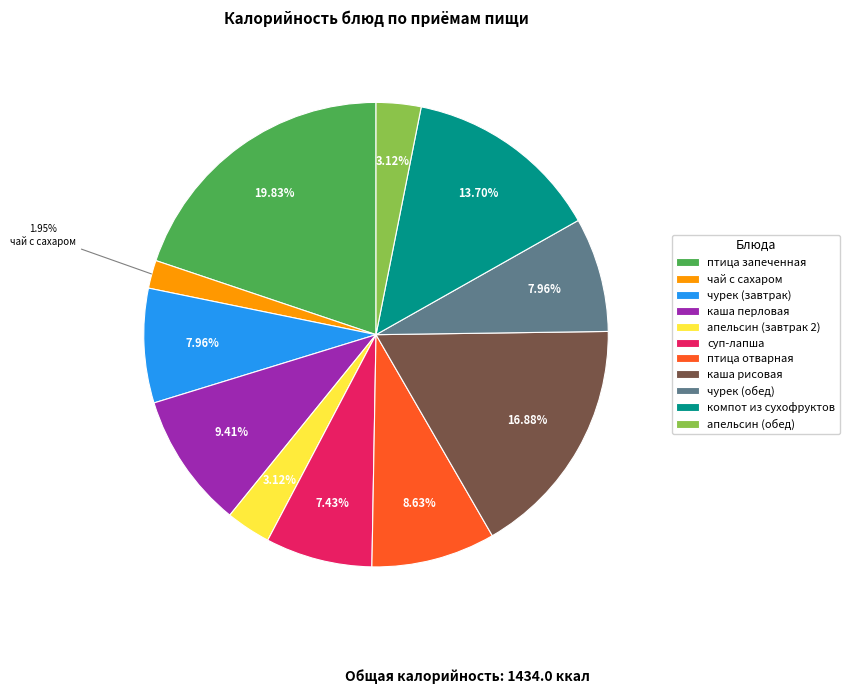

Does апельсин (завтрак 2) represent more than half of the total?

No